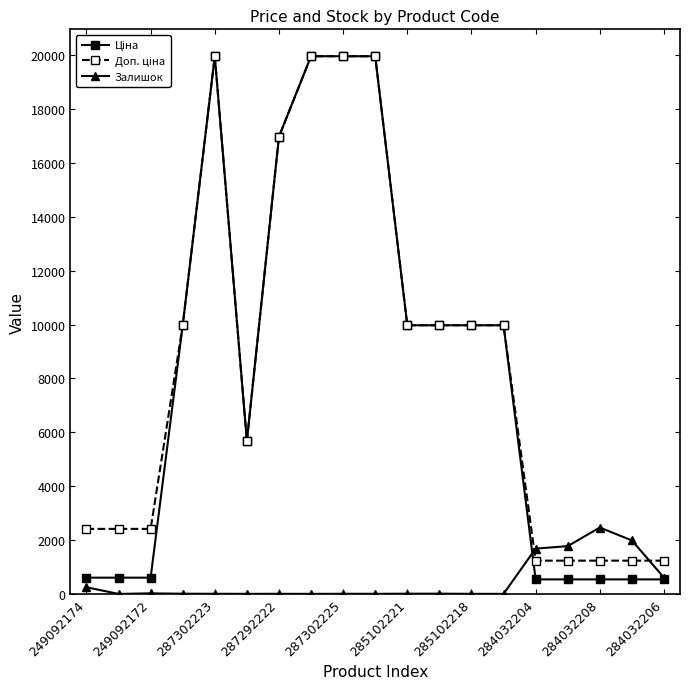

True or false: Залишок has more than 2 points higher than both neighbors.

True